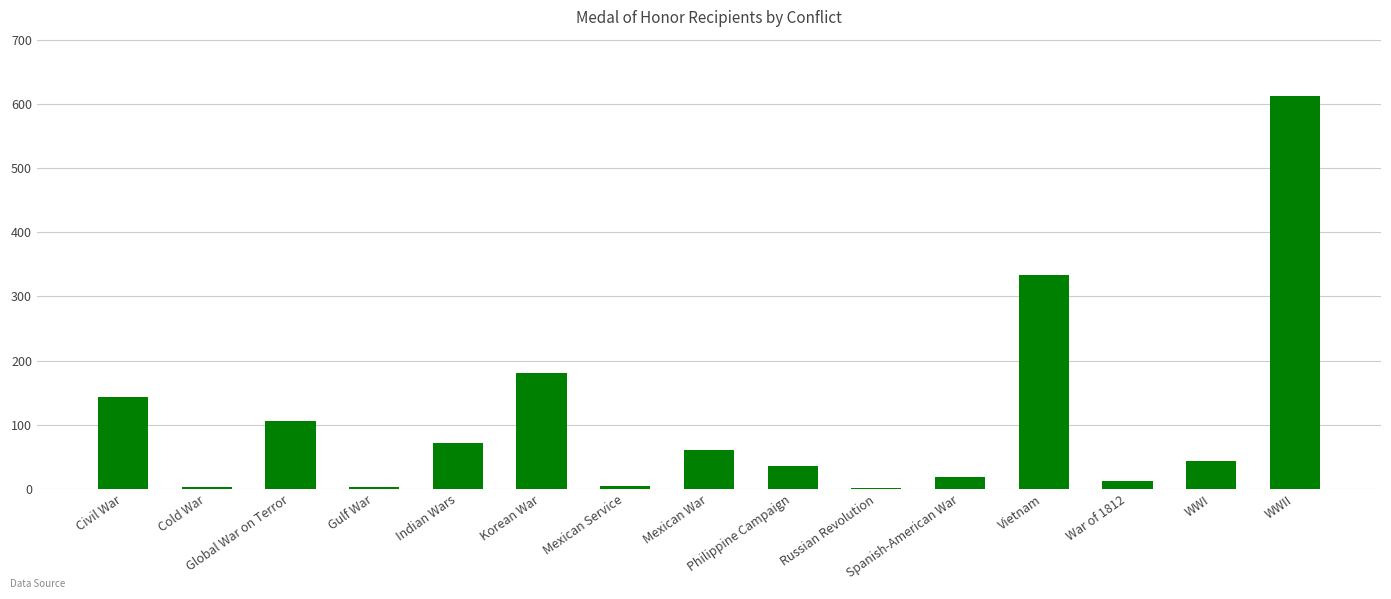

What is the sum of all values?

1628